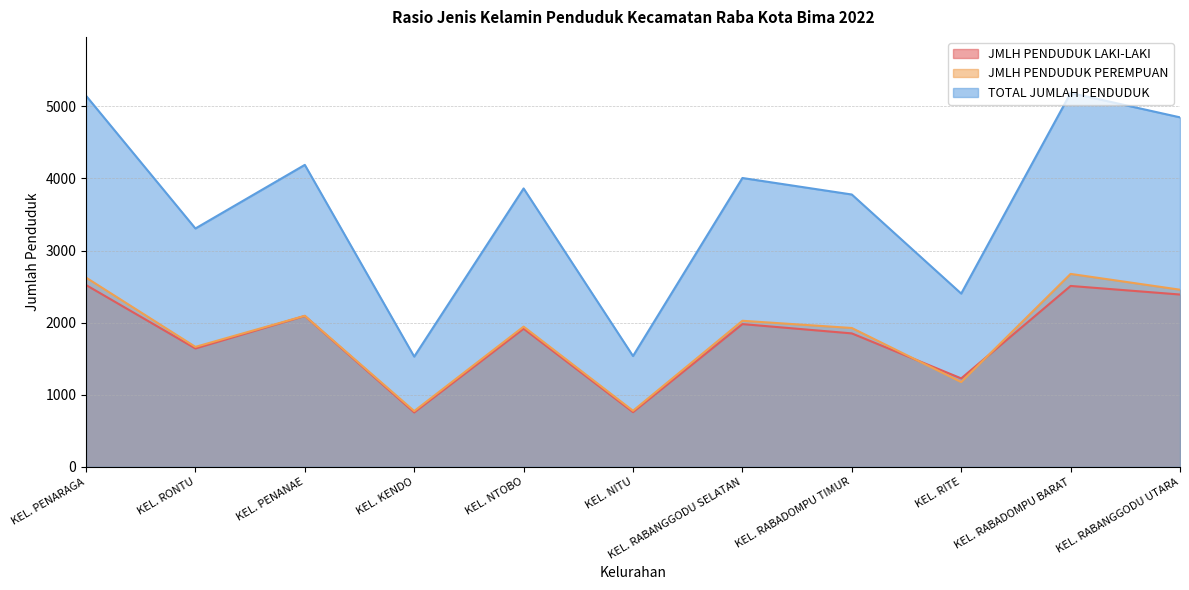

List the labels in order of JMLH PENDUDUK PEREMPUAN value, largest first.

KEL. RABADOMPU BARAT, KEL. PENARAGA, KEL. RABANGGODU UTARA, KEL. PENANAE, KEL. RABANGGODU SELATAN, KEL. NTOBO, KEL. RABADOMPU TIMUR, KEL. RONTU, KEL. RITE, KEL. NITU, KEL. KENDO